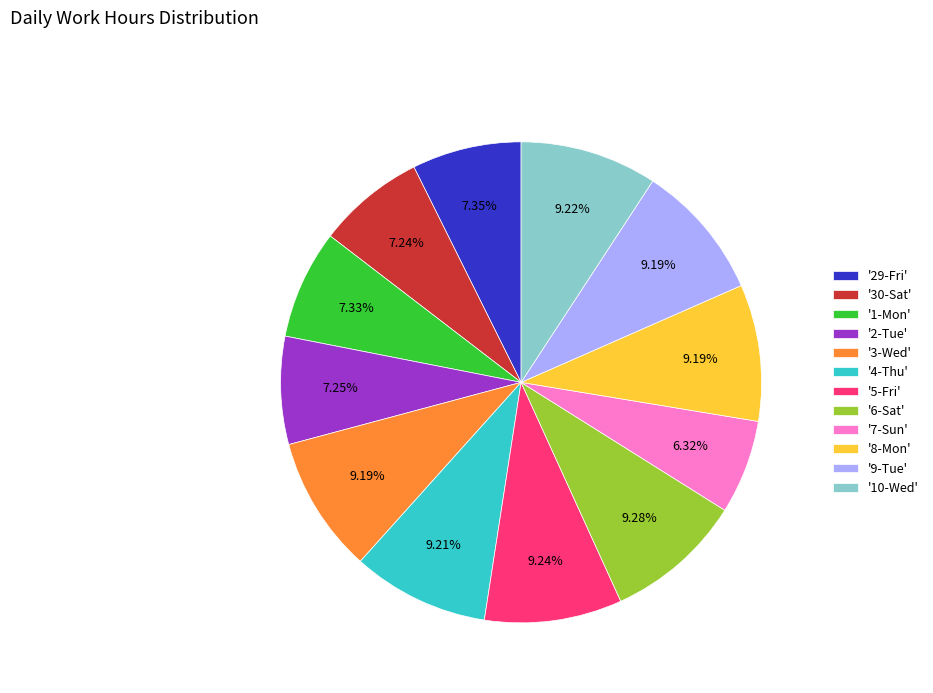

How many segments does this pie chart have?

12